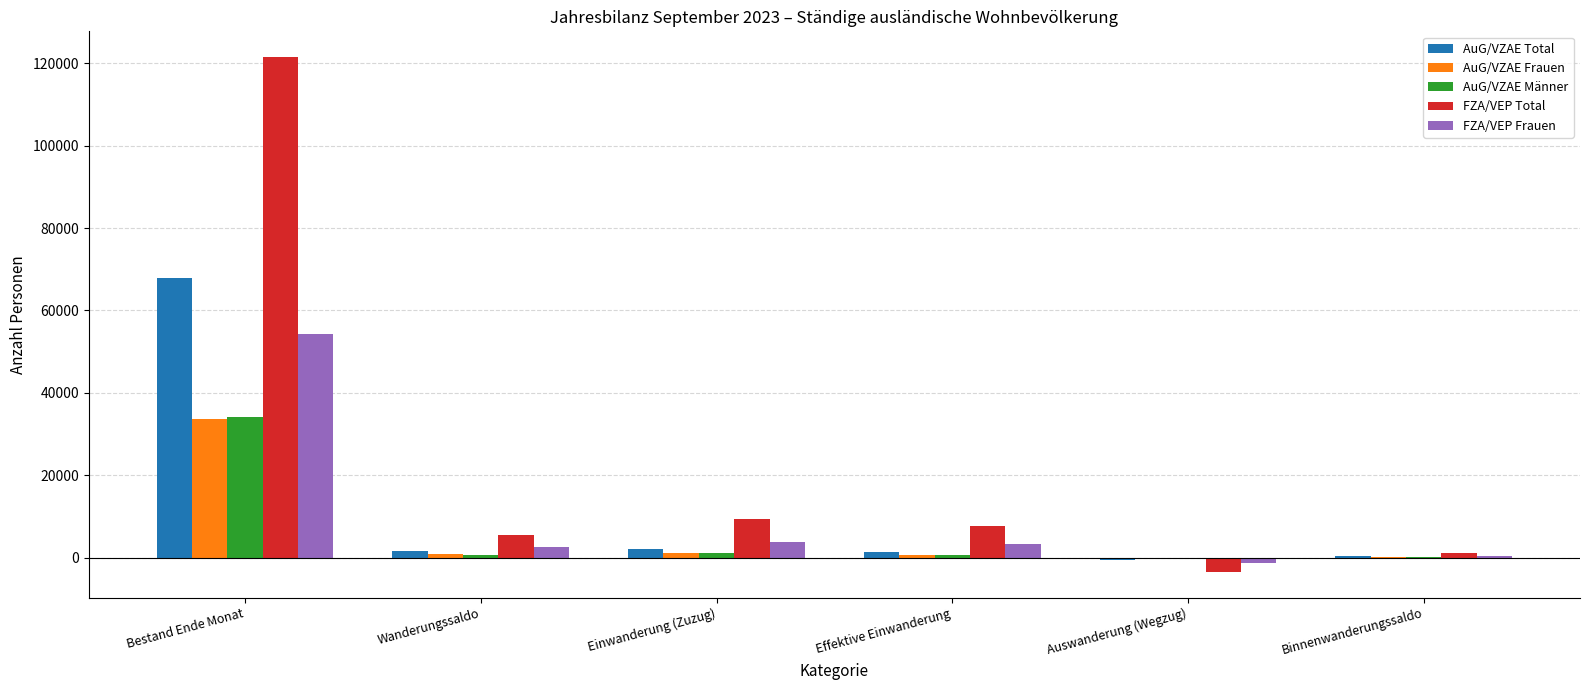

Which series changed the most between Einwanderung (Zuzug) and Auswanderung (Wegzug)?

FZA/VEP Total